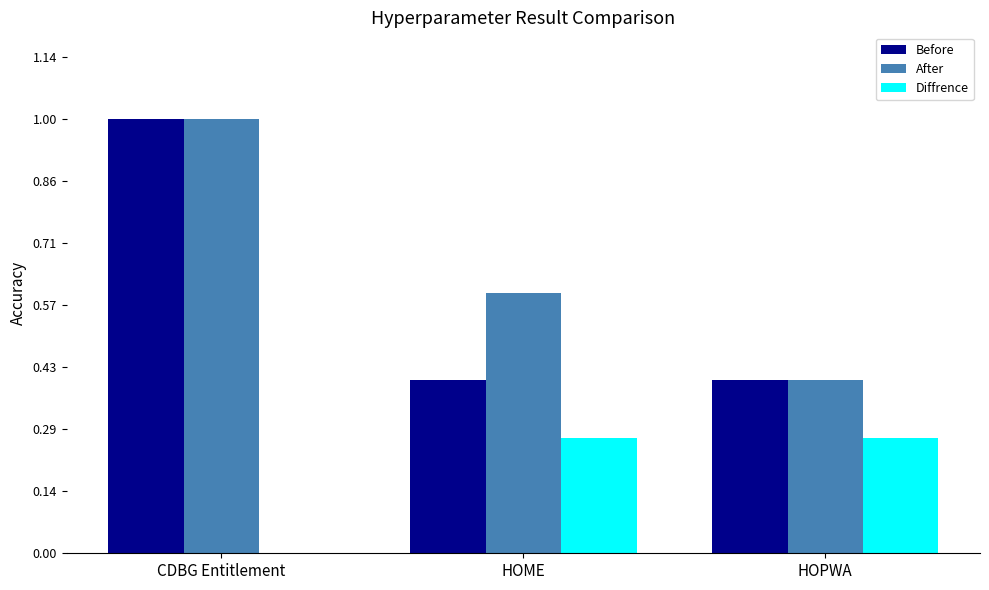

Between HOPWA and HOME, which is larger?

HOPWA